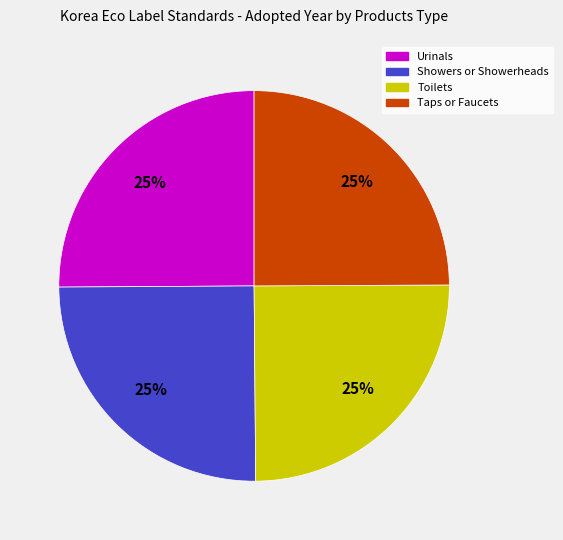

To the nearest percent, what percentage of the pie is Urinals?

25%